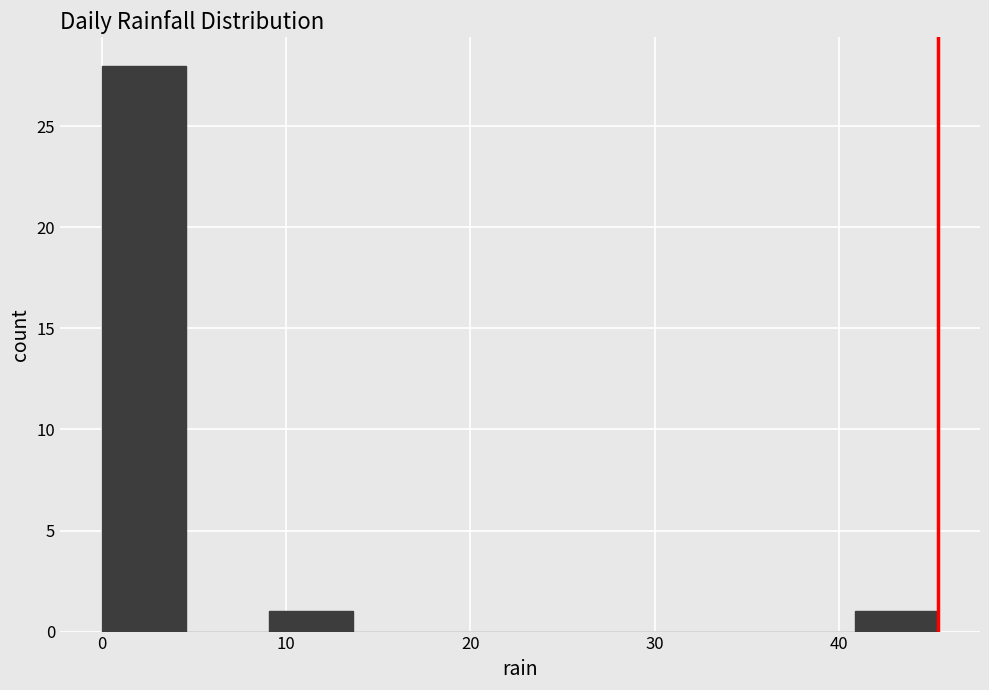

Reading left to right, transcribe this chart: for each bar, give the range it covers on the x-axis and its height. Neither the bar edges nor the heights are printed on the chart, so give them approximately, as read against the axes.

0 to 5: 28
5 to 9: 0
9 to 14: 1
14 to 18: 0
18 to 23: 0
23 to 27: 0
27 to 32: 0
32 to 36: 0
36 to 41: 0
41 to 45: 1